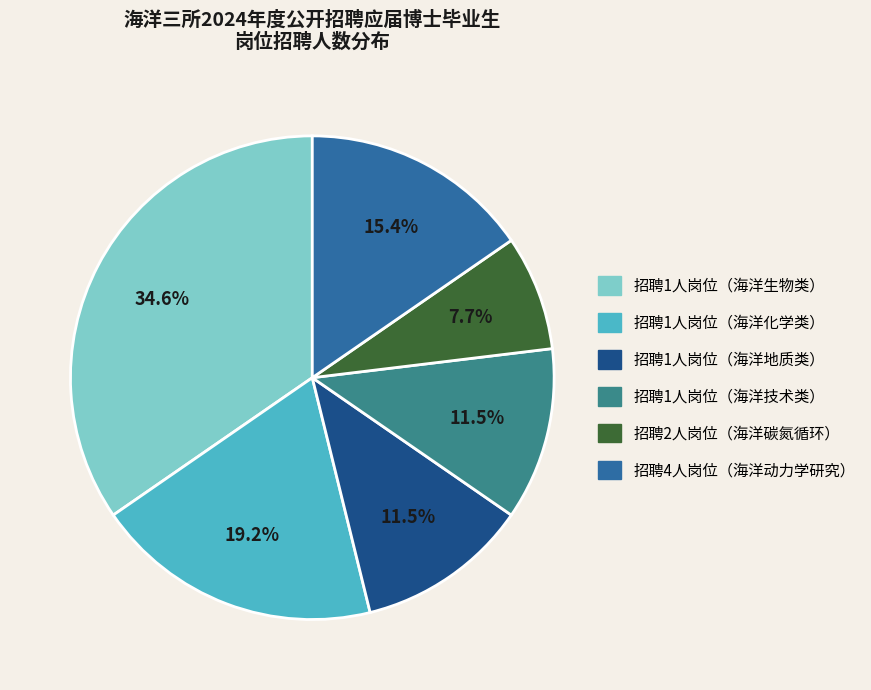

Is there any slice that represents more than half of the pie?

No